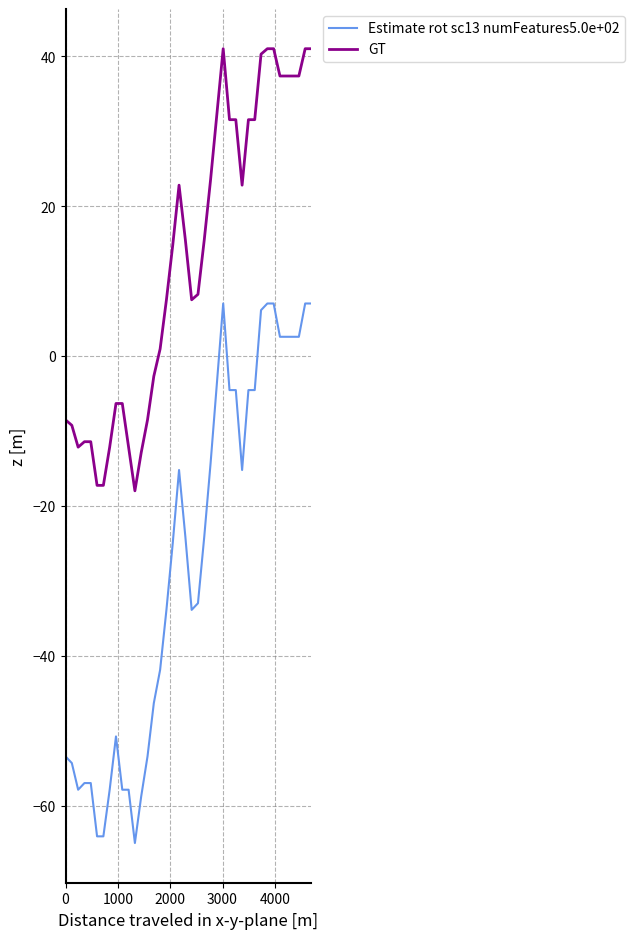

What is the difference between the maximum and minimum values in the GT series?

59.0